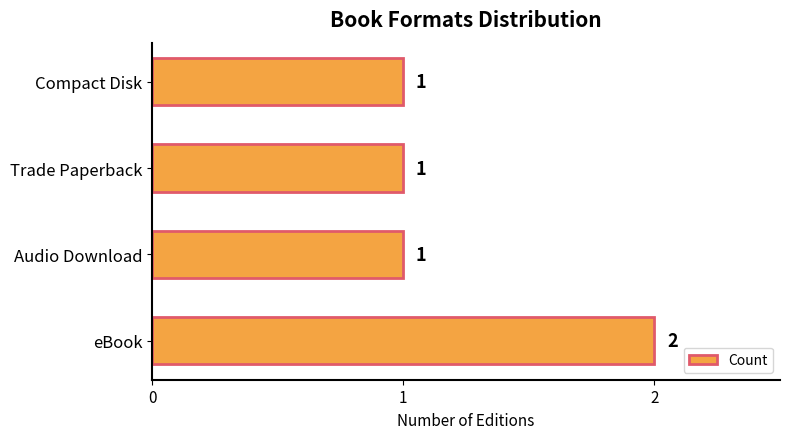

Reading bottom to top, extract all data points from this chart.

2	1	1	1